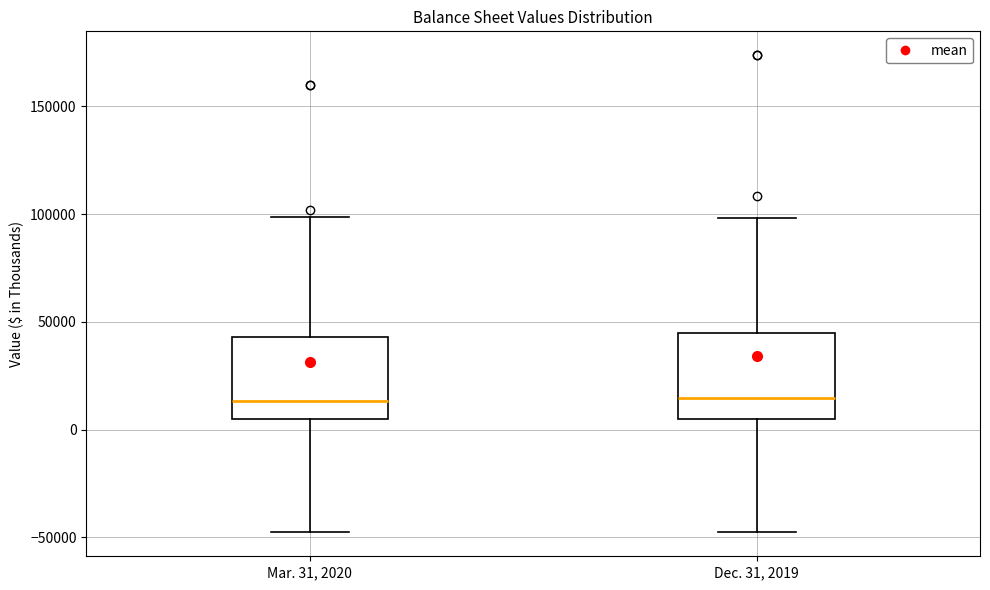

Reading left to right, transcribe this box plot: for each box, give where its median line is, the range the box spans, and where its two whiskers end, as read against the y-axis. The values are not printed on the chart, so give them approximately, as read against the axis.

Mar. 31, 2020: median 15000, box 5000 to 45000, whiskers -50000 to 100000
Dec. 31, 2019: median 15000, box 5000 to 45000, whiskers -50000 to 100000